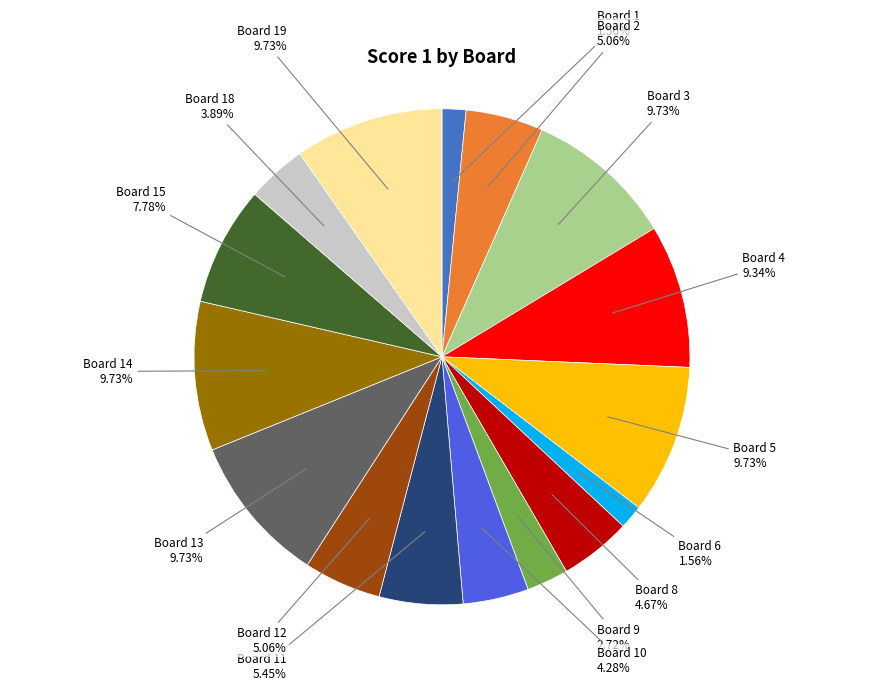

To the nearest percent, what is the average slice percentage?

6%